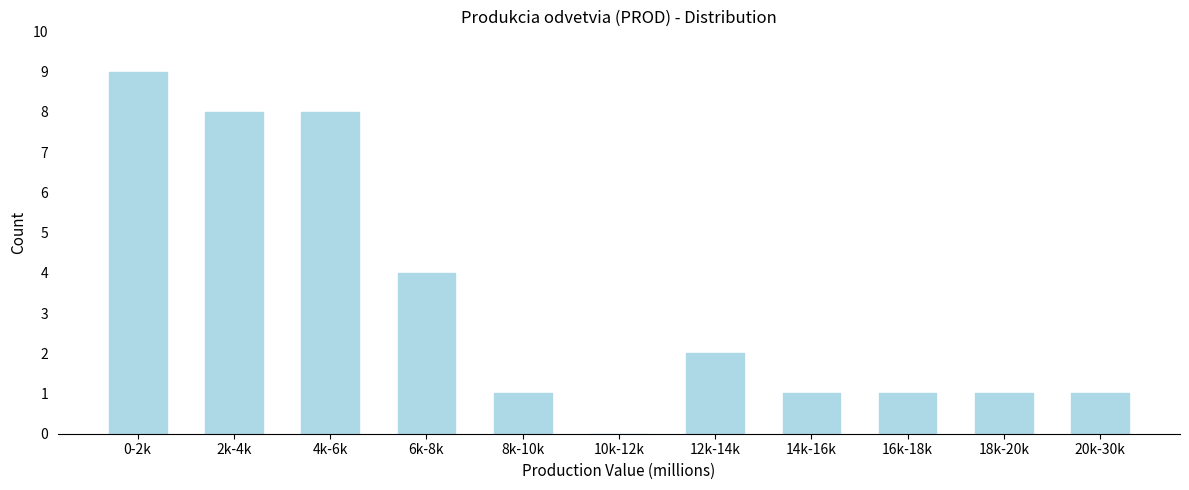

Reading left to right, what are all the values shown in this chart?

0-2k=9	2k-4k=8	4k-6k=8	6k-8k=4	8k-10k=1	10k-12k=0	12k-14k=2	14k-16k=1	16k-18k=1	18k-20k=1	20k-30k=1